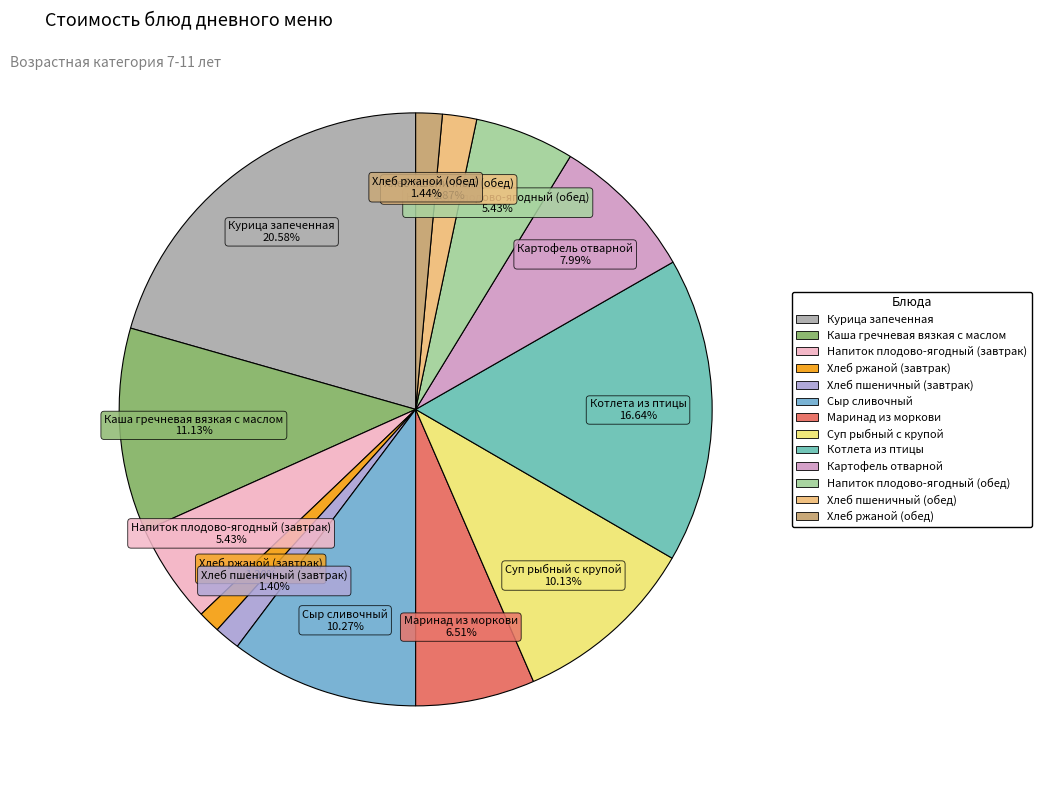

Which slice is the largest?

Курица запеченная